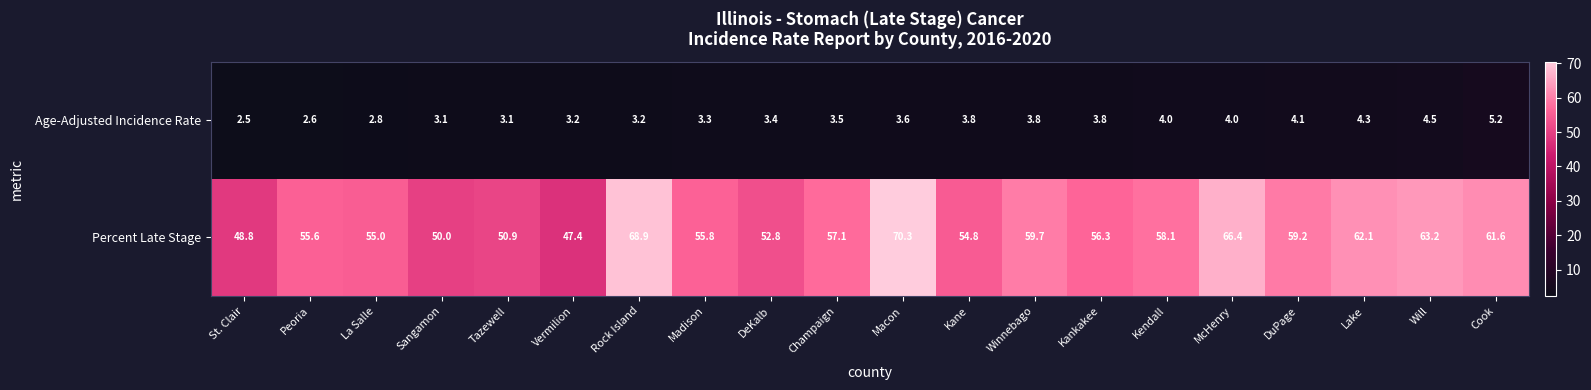

The value of Percent Late Stage at Winnebago is 78.7. True or false?

False